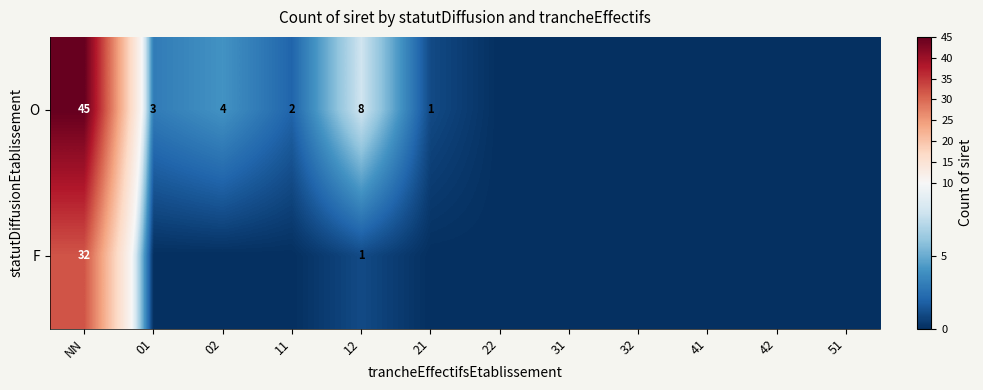

What is the spread (max minus min) of values at 12?

7